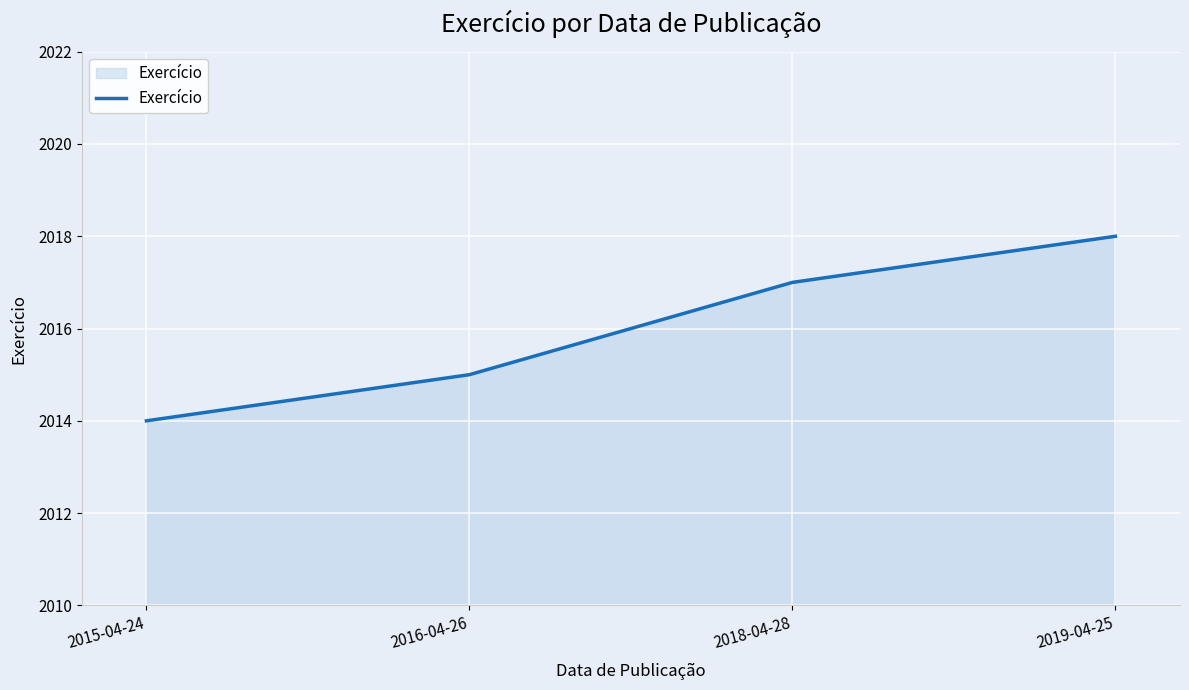

What is the sum of the values at 2016-04-26 and 2018-04-28?

4032